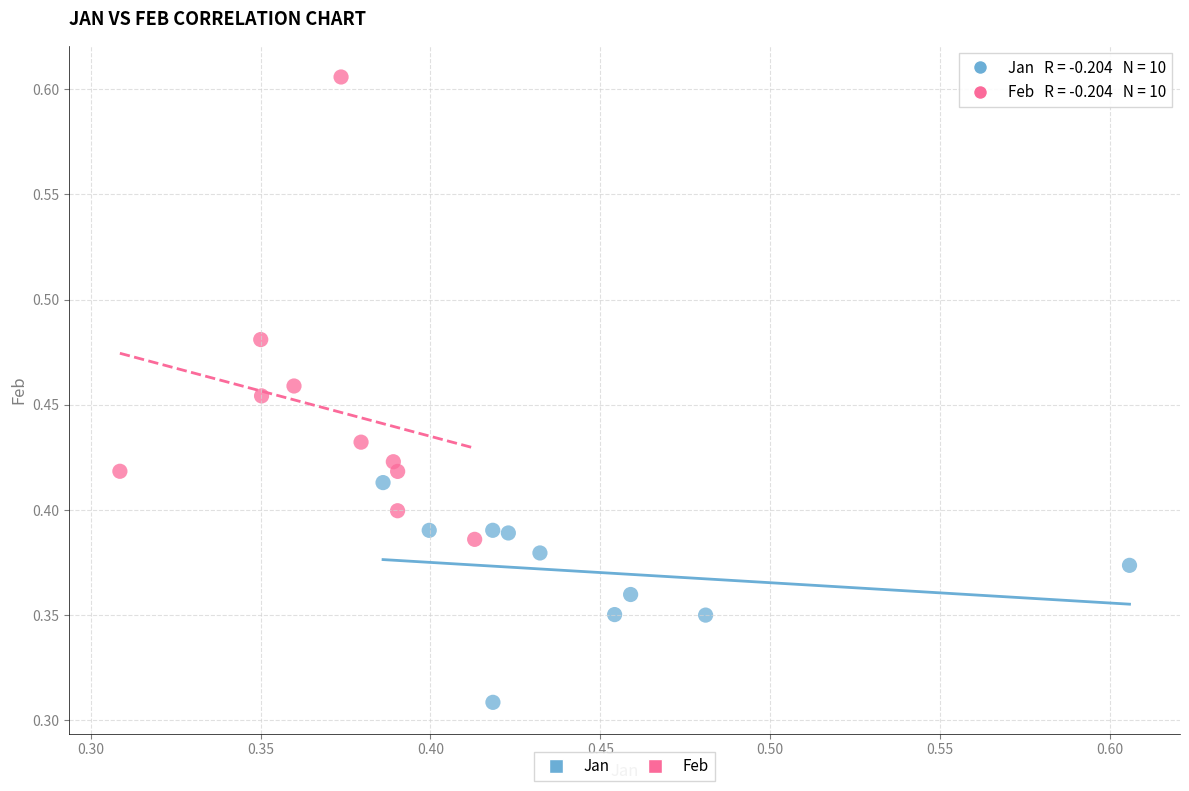

Which series contains the lowest Y value?

Jan